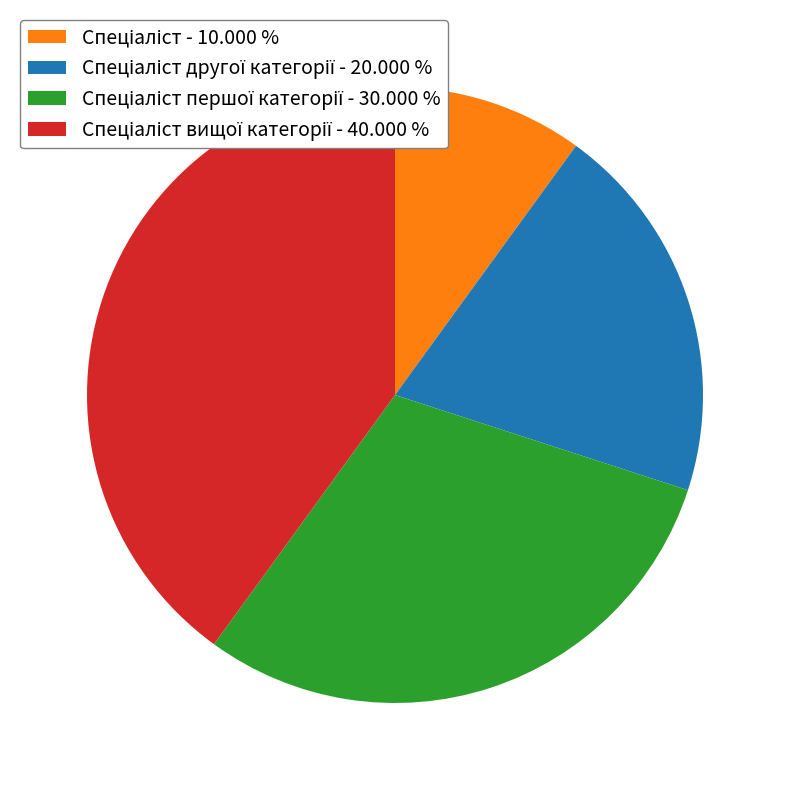

Does any single category account for the majority?

No